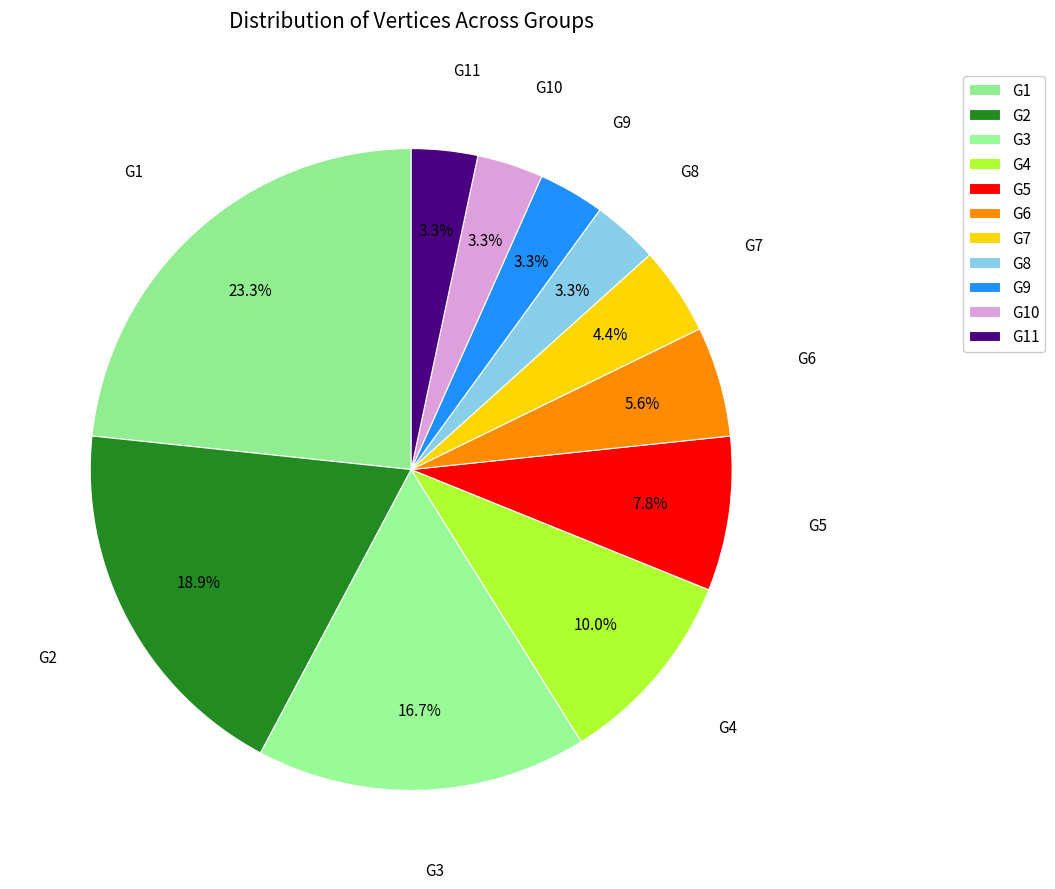

Is it true that G4 is 21% of the pie?

False